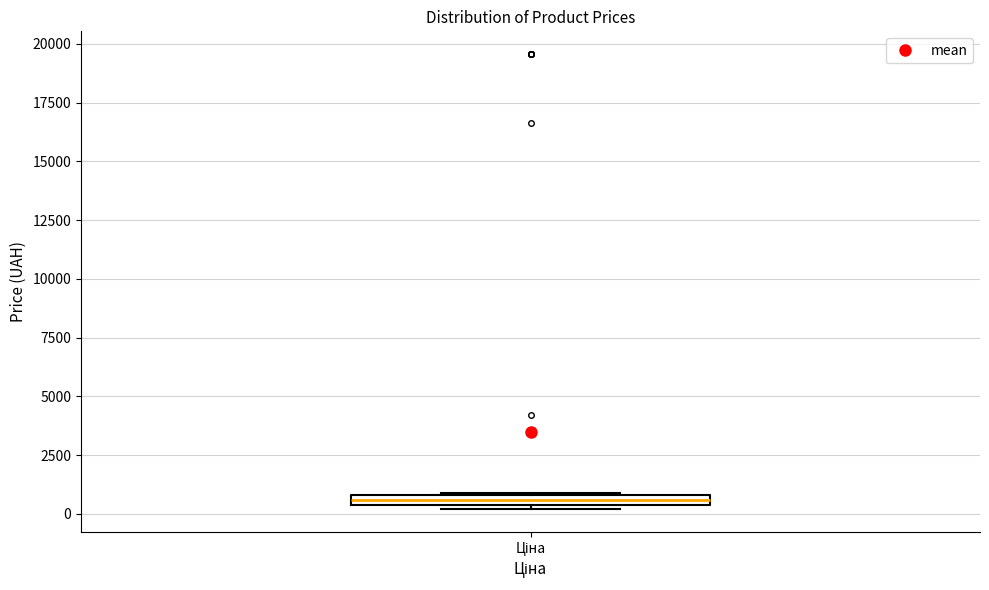

Where is the lower edge of the box for Ціна on the y-axis? The values are not printed on the chart, so give them approximately, as read against the axis.

500